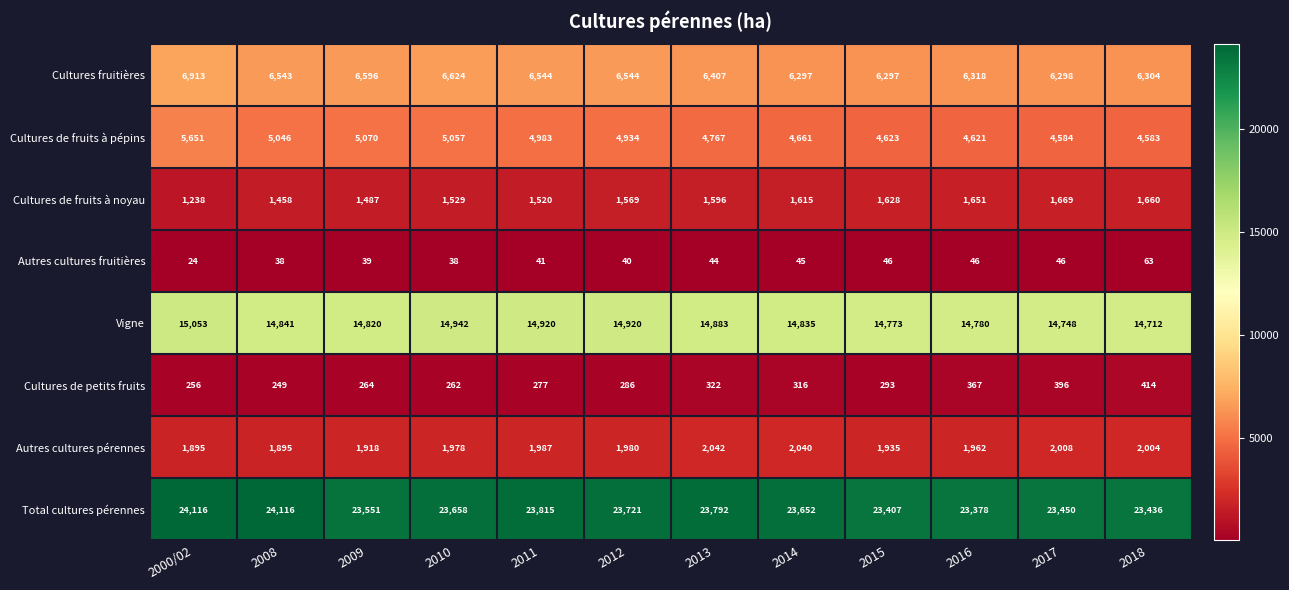

The value of Cultures de fruits à pépins at 2000/02 is 10068. True or false?

False